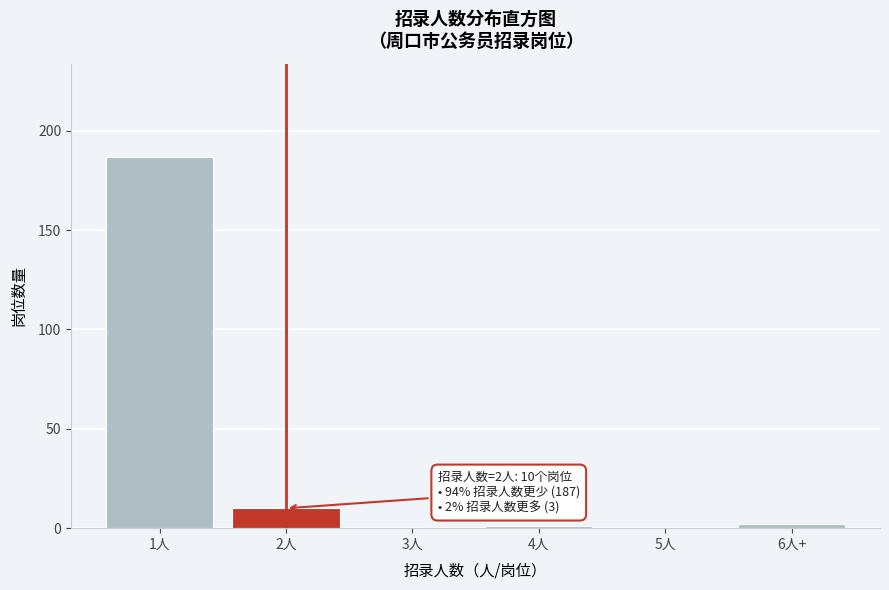

Is it true that the value at 3人 is -112?

False